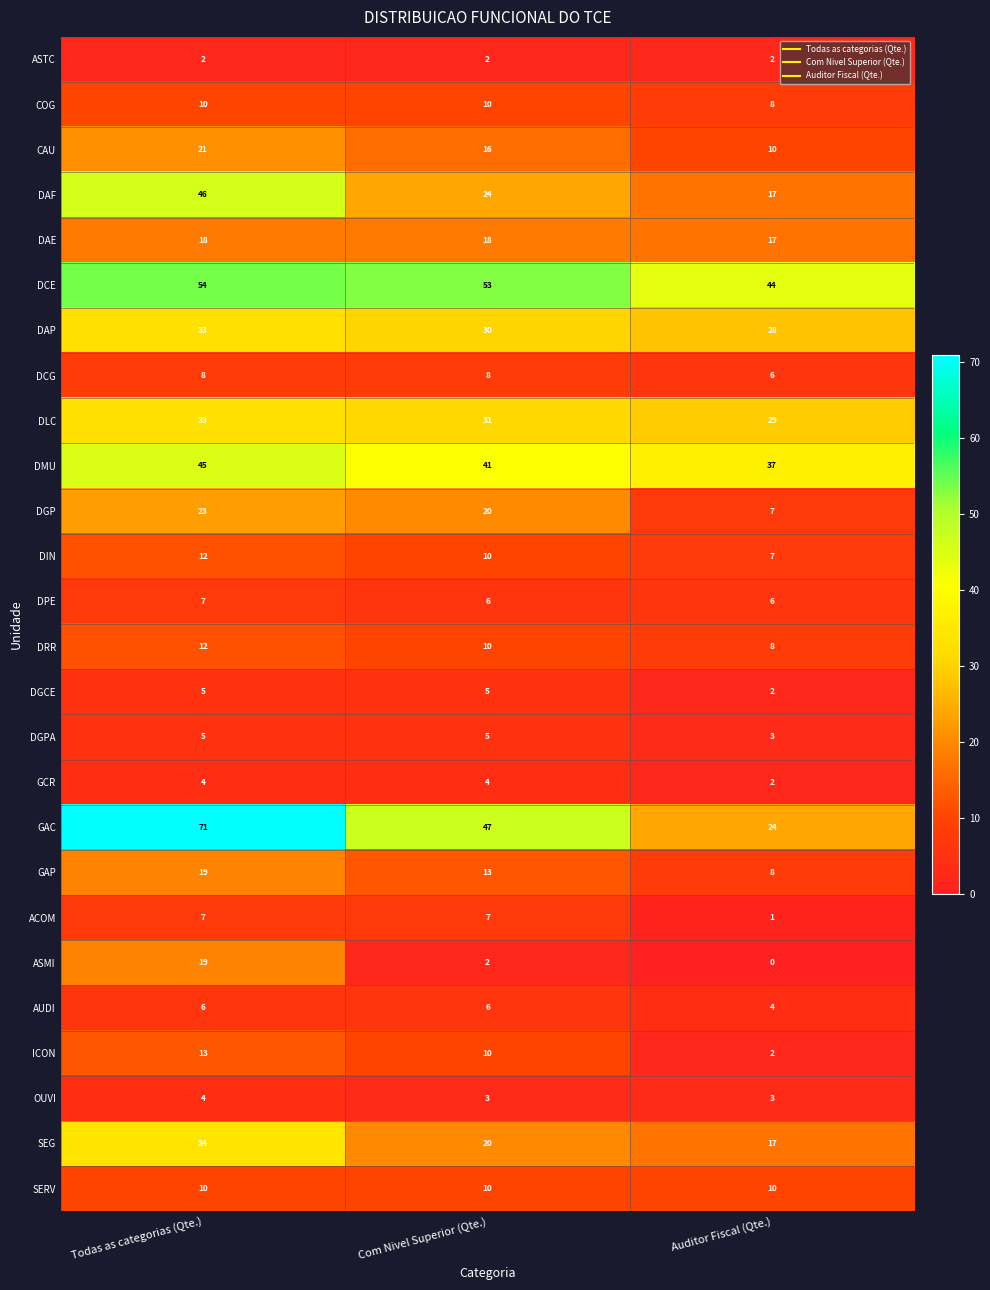

How many categories are shown in the chart?

3